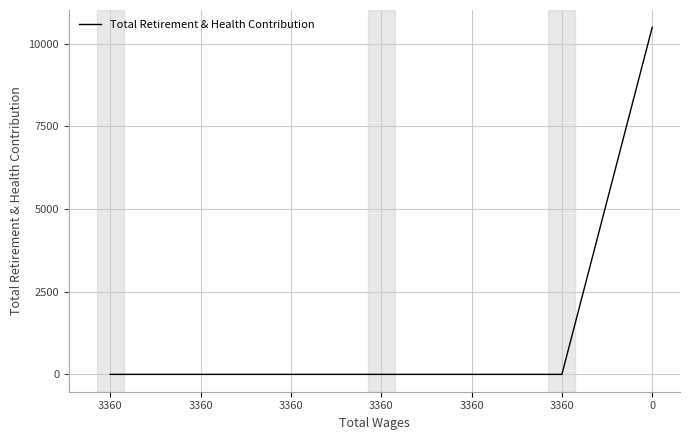

Count the number of categories in the chart.

7